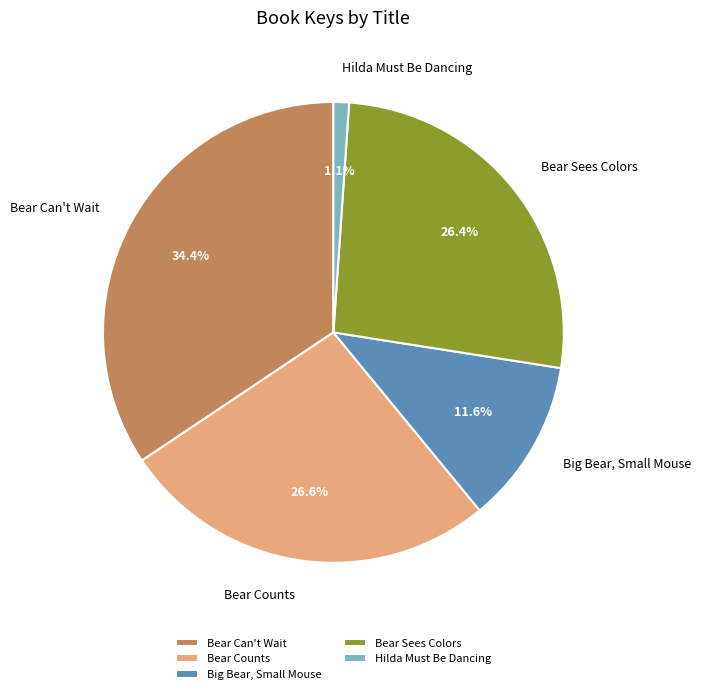

What is the smallest slice in the pie chart?

Hilda Must Be Dancing